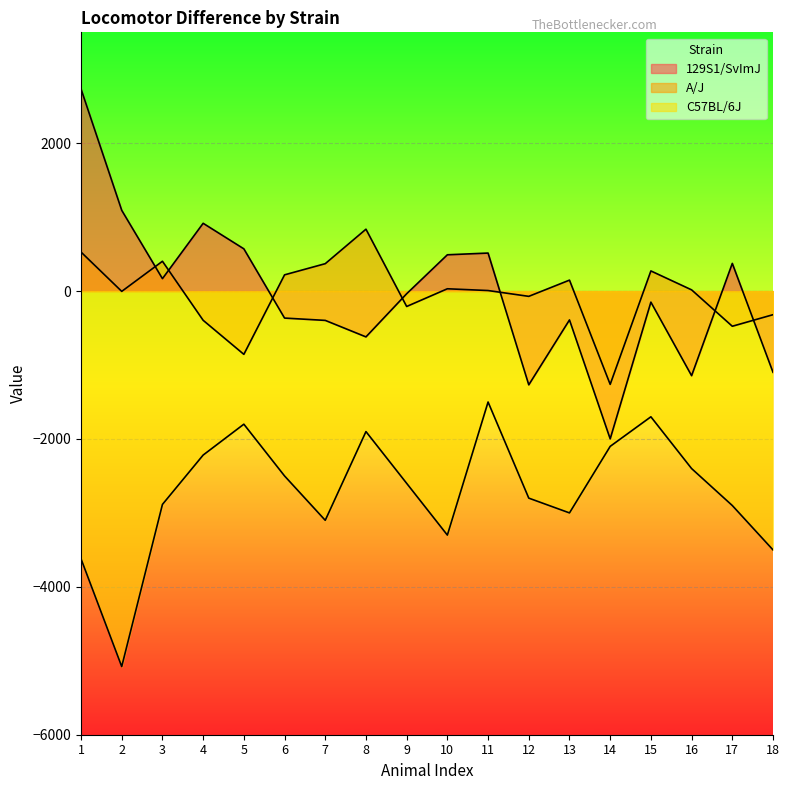

At which category is the sum across all series the highest?

1